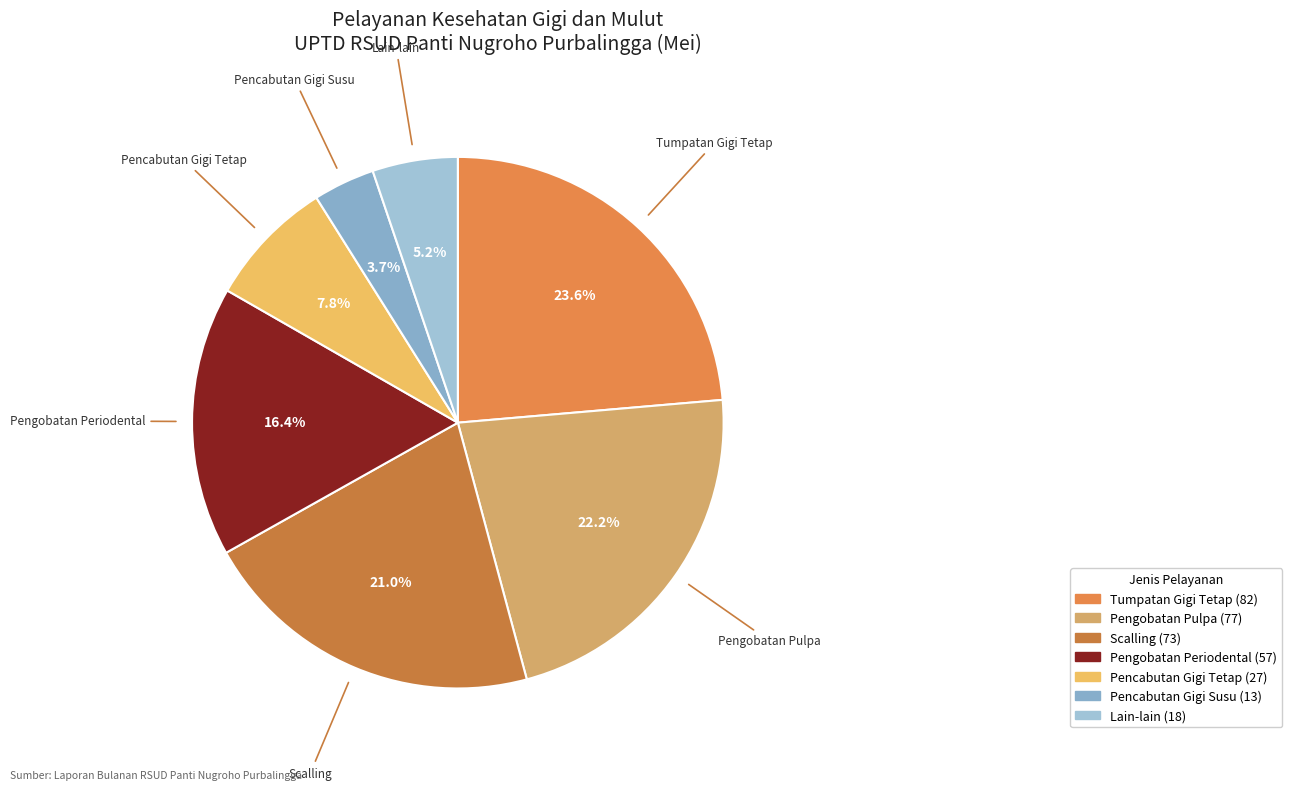

What is the ratio of the value at Lain-lain to the value at Pengobatan Periodental?

0.3